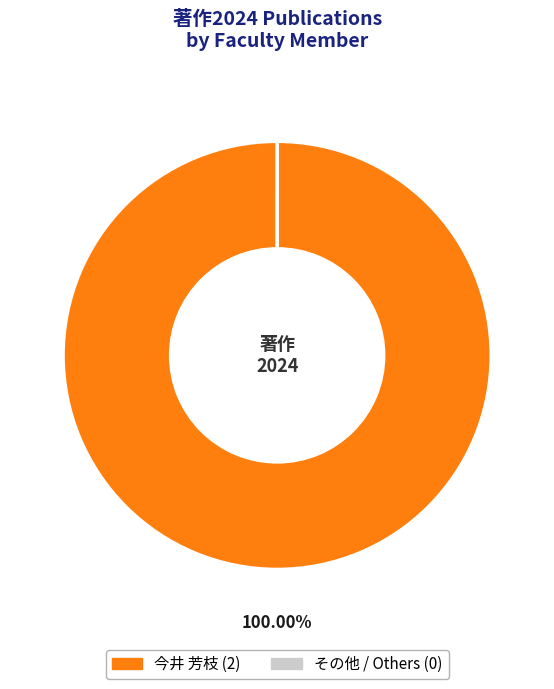

Is there a majority slice in this chart?

Yes